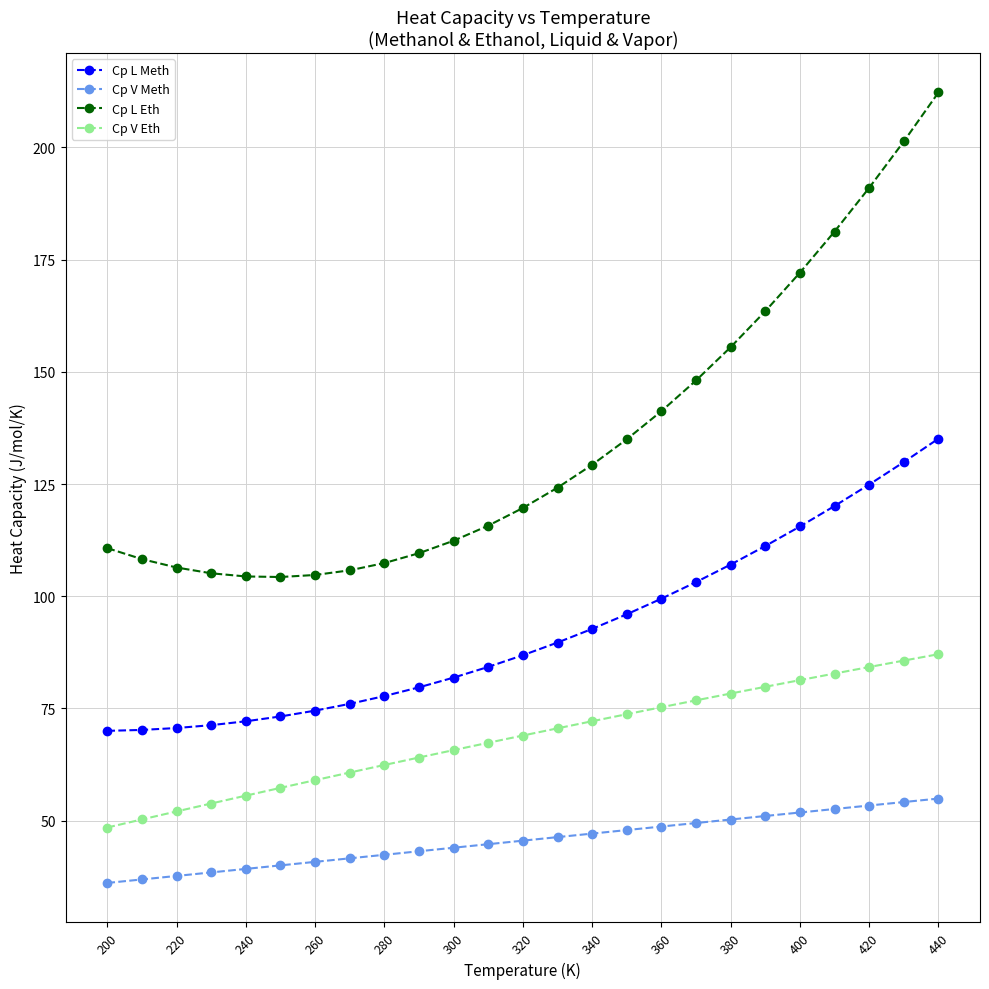

What is the value of the Cp L Meth point at the 4th from the left?

71.3